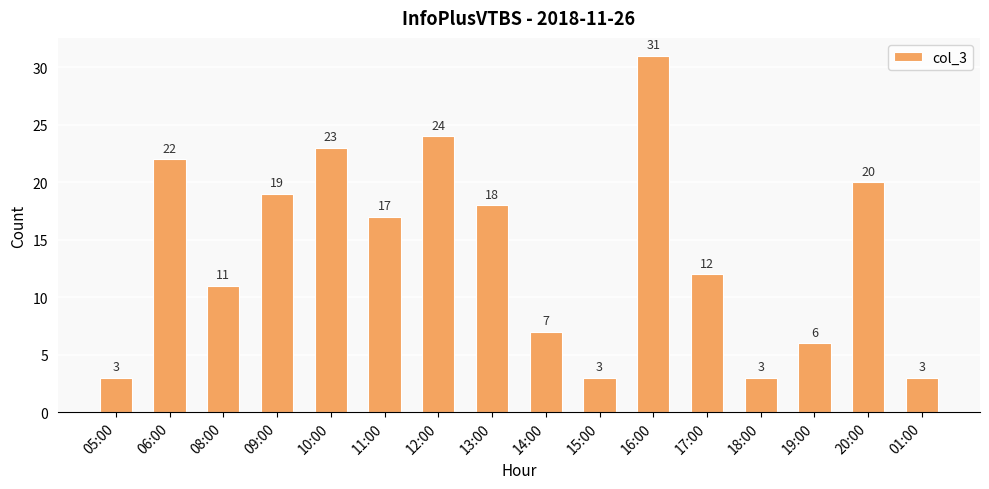

Are the bars horizontal?

No